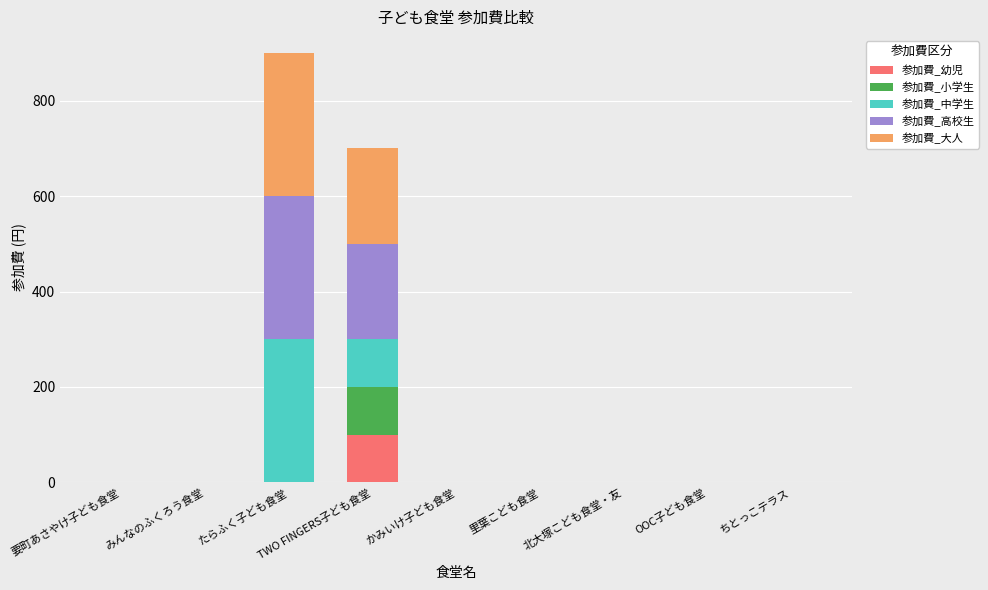

At which category is the sum across all series the highest?

たらふく子ども食堂